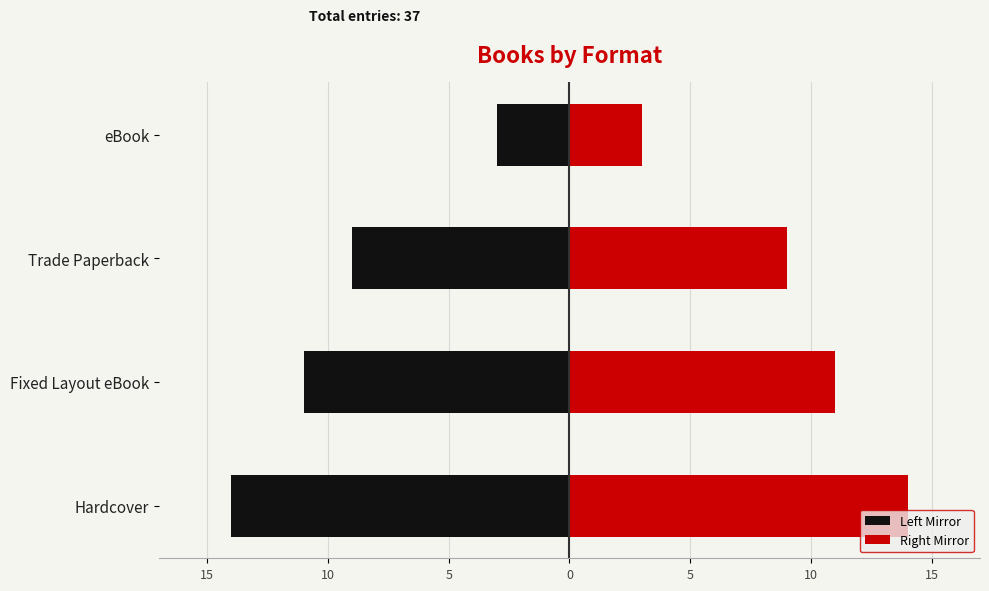

Count the number of categories in the chart.

4